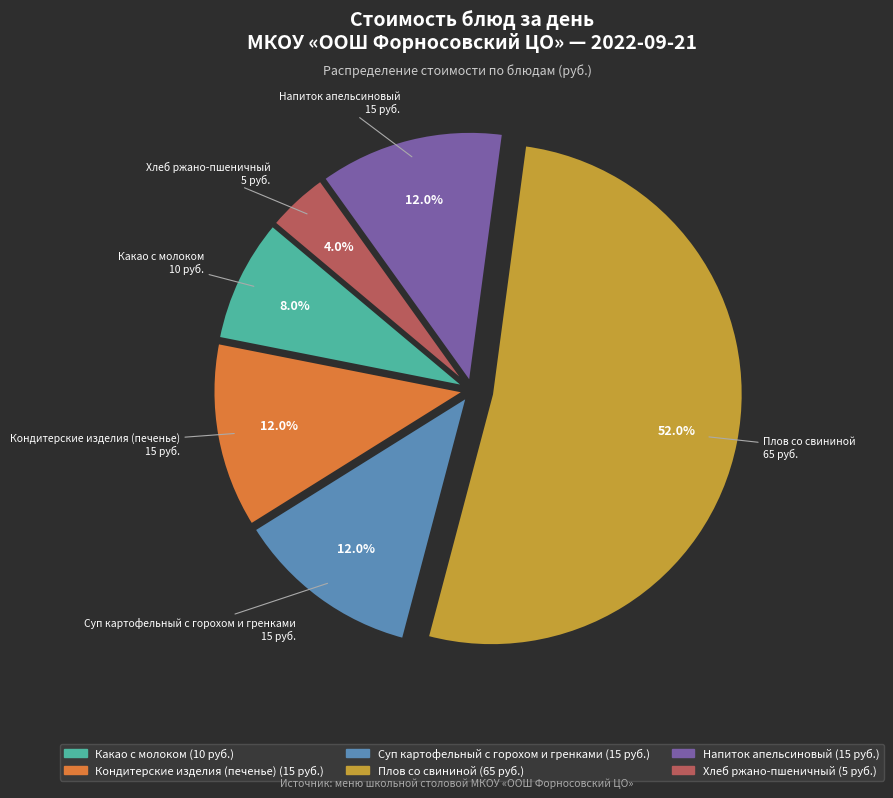

What is the smallest slice in the pie chart?

Хлеб ржано-пшеничный